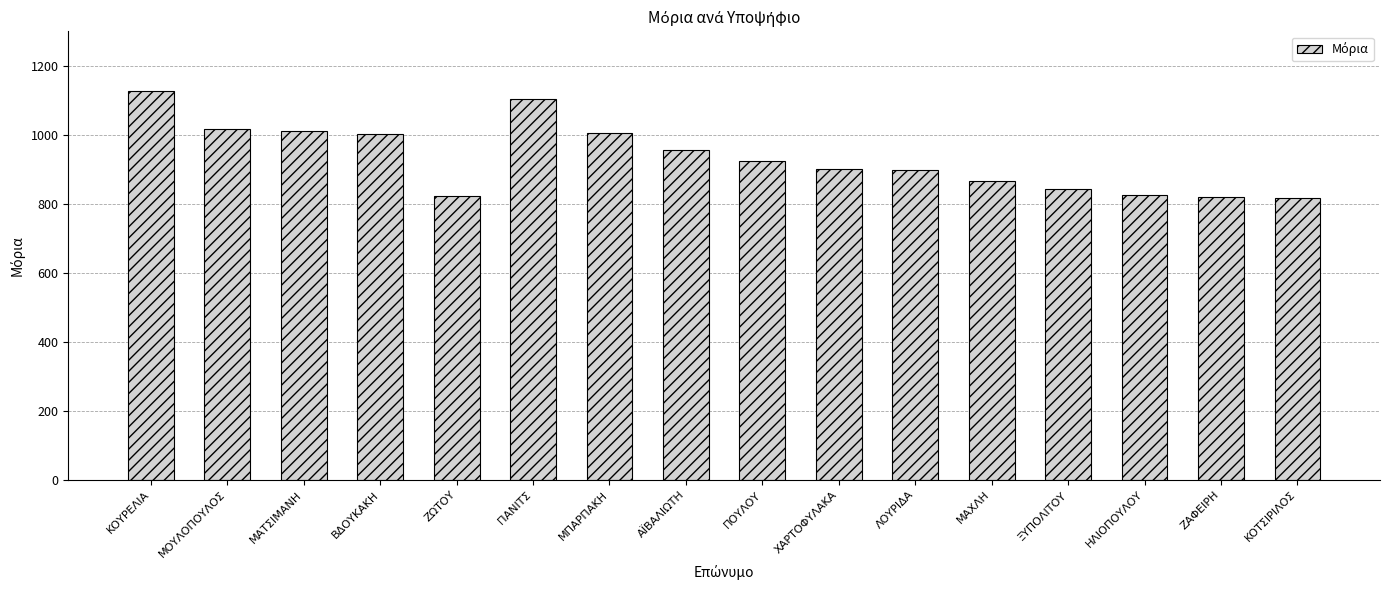

What is the value of the 8th bar from the left?

954.9